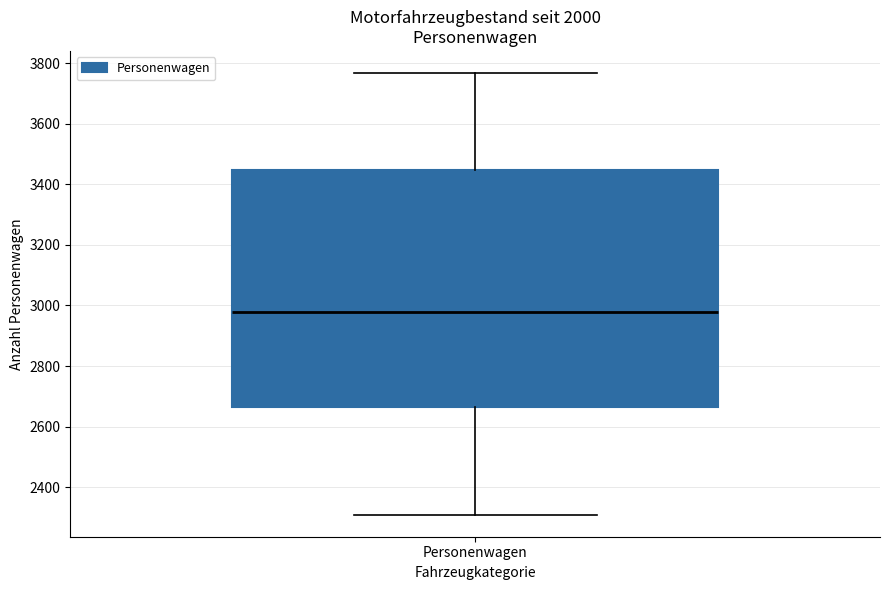

Transcribe this box plot: give where the median line is, the range the box spans, and where the two whiskers end, as read against the y-axis. The values are not printed on the chart, so give them approximately, as read against the axis.

median 2980, box 2660 to 3440, whiskers 2300 to 3760